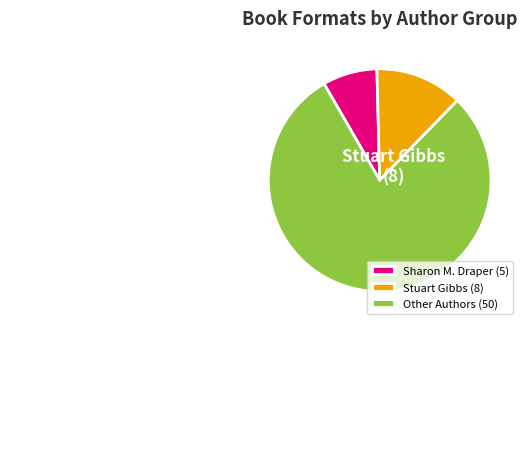

Combined, do Sharon M. Draper and Other Authors account for over 50%?

Yes